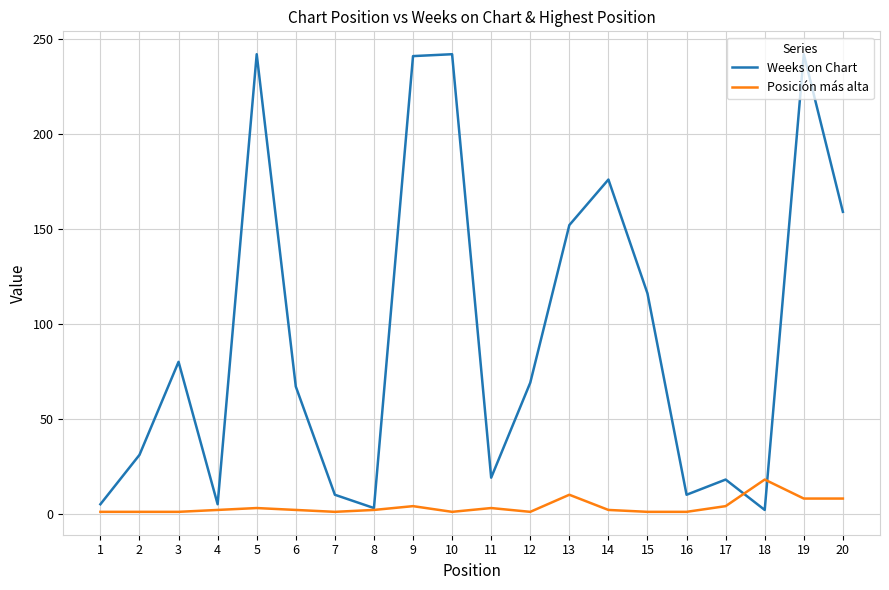

Between 15 and 16, which series saw the biggest shift?

Weeks on Chart